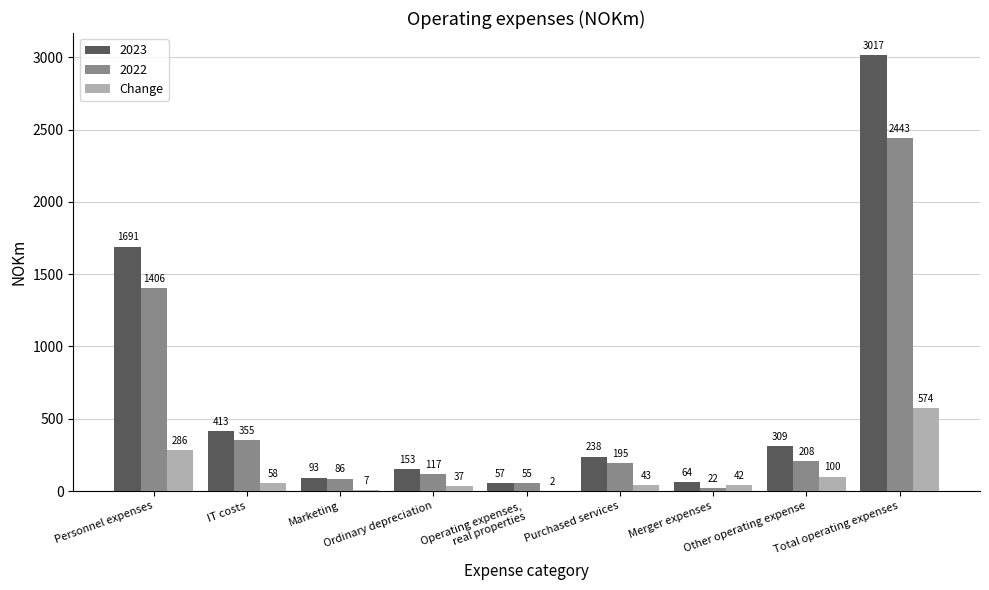

What is the sum of all Change values?

1149